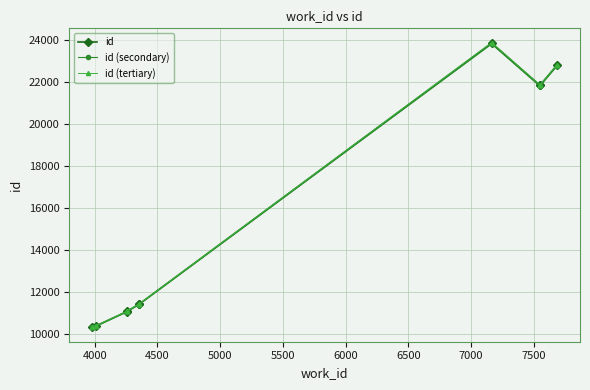

The id (tertiary) series shows 9985.3 at 7000. True or false?

False